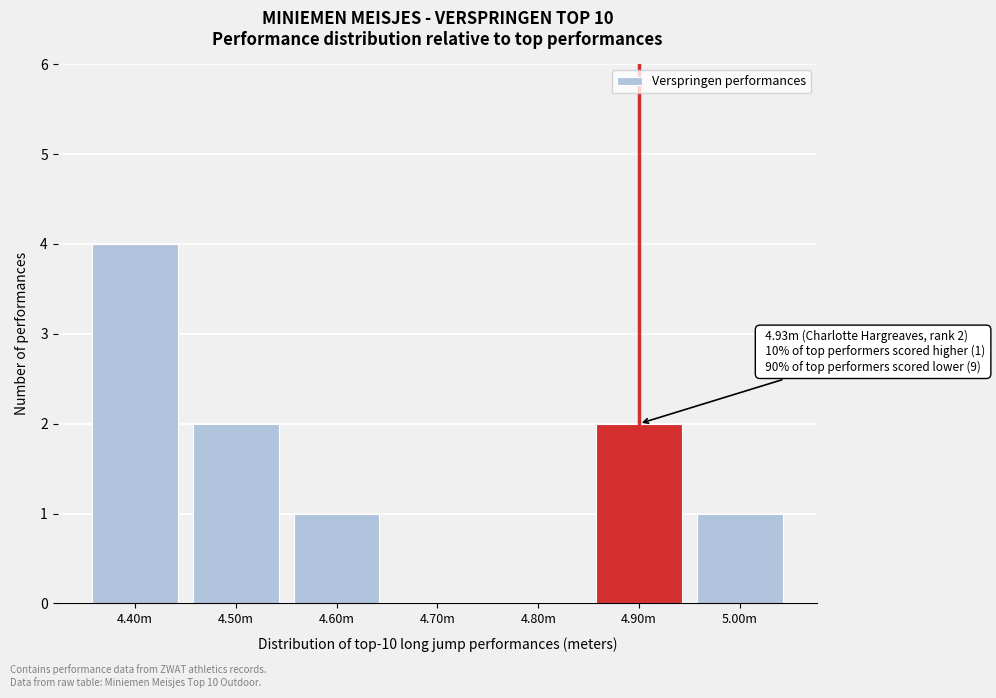

Reading right to left, transcribe all the data shown in this chart.

5.00m=1	4.90m=2	4.80m=0	4.70m=0	4.60m=1	4.50m=2	4.40m=4